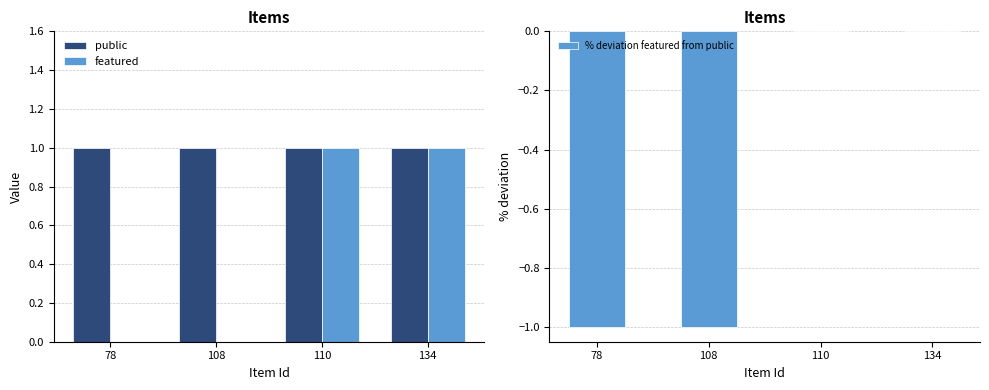

At which label does public reach its minimum?

78